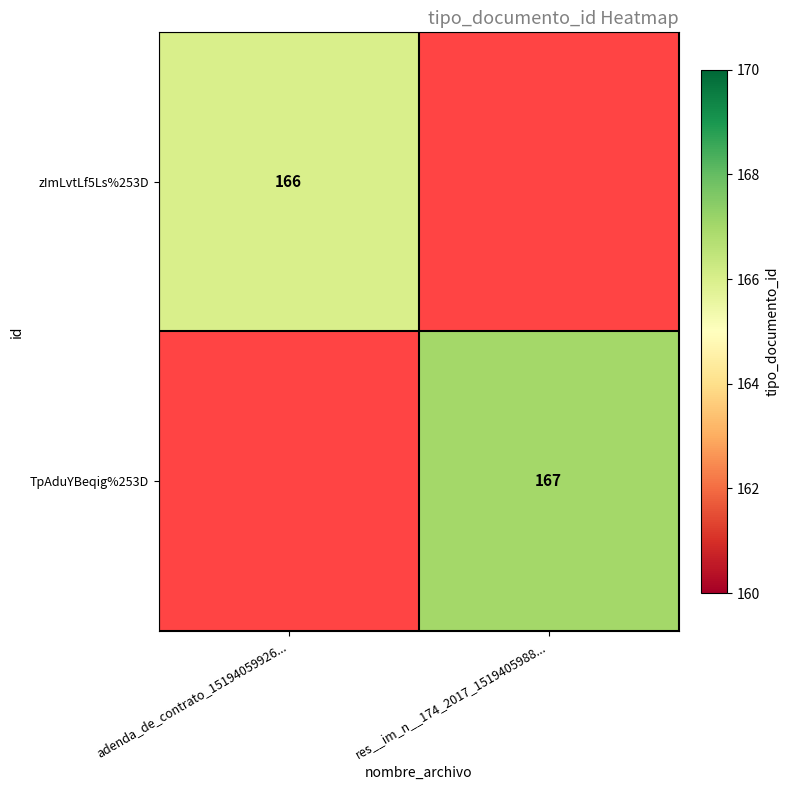

What is the smallest value displayed?

166.0